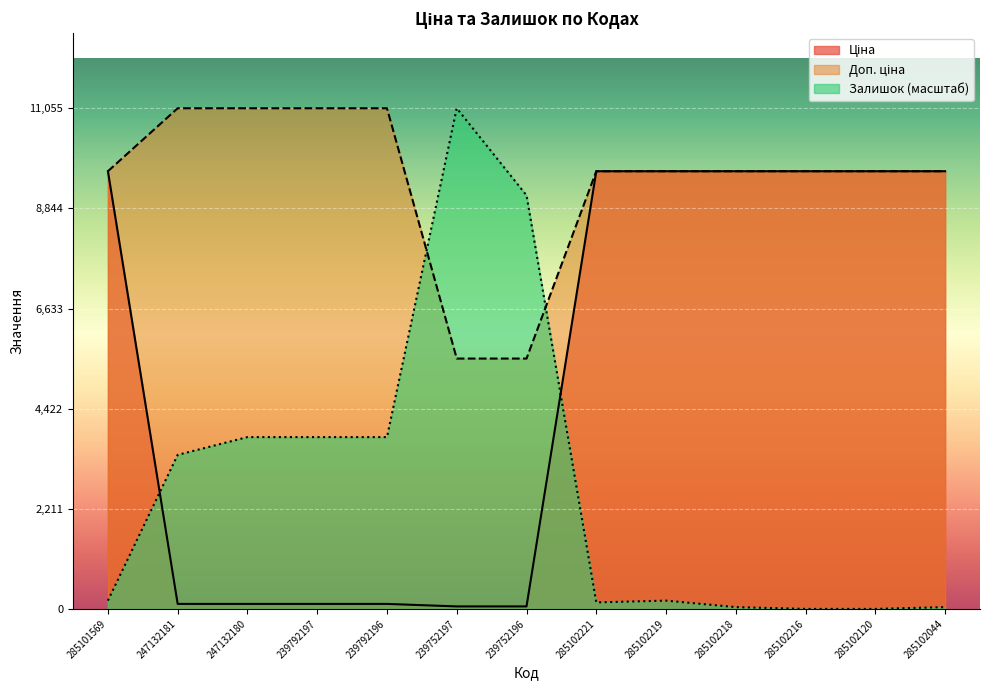

True or false: Ціна has more than 1 points higher than both neighbors.

False